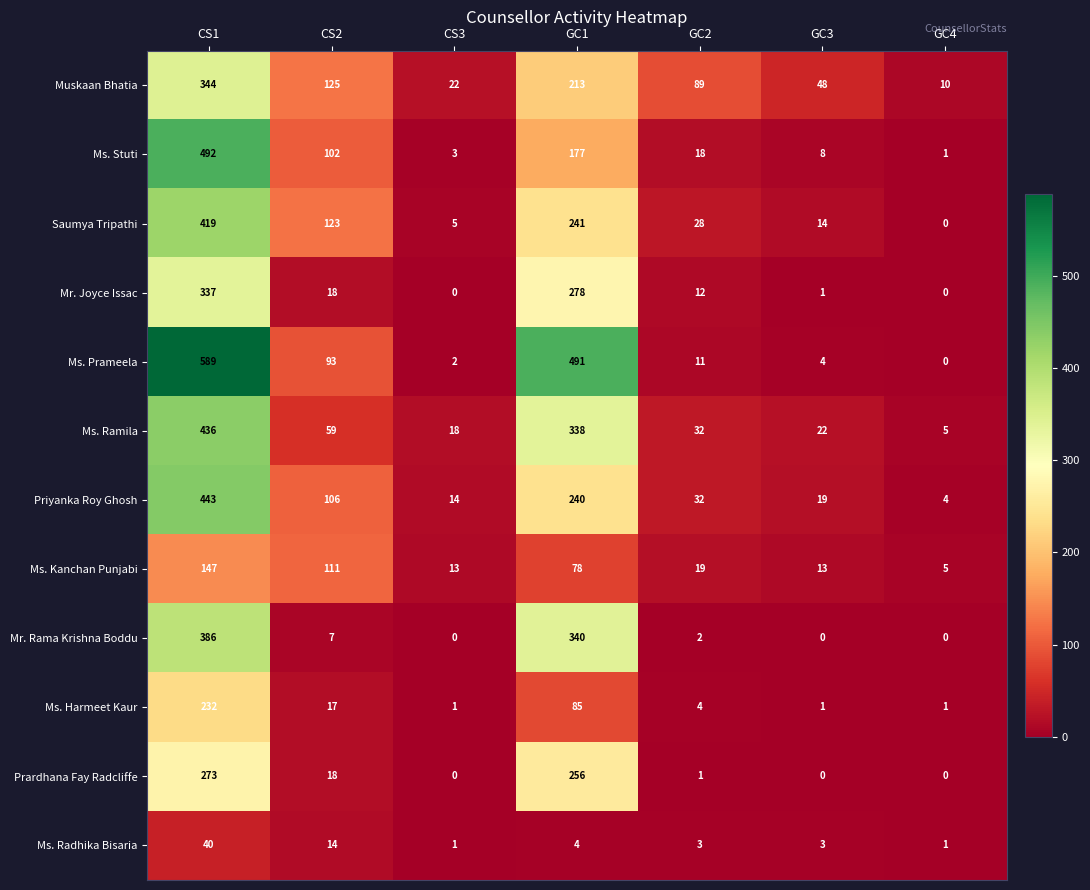

The Ms. Radhika Bisaria series shows 19 at CS2. True or false?

False